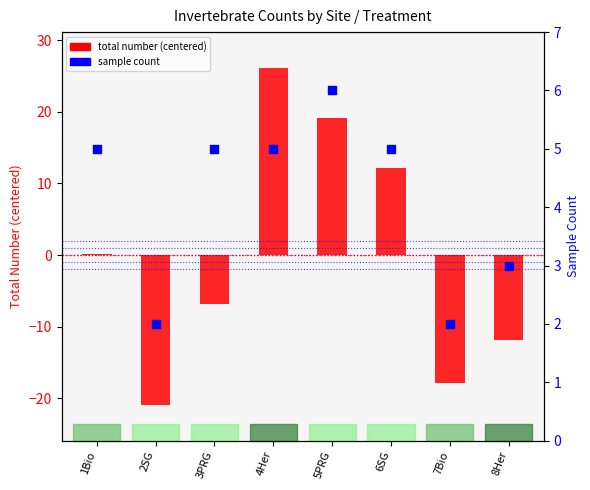

Which series contains the lowest Y value?

total number (centered)